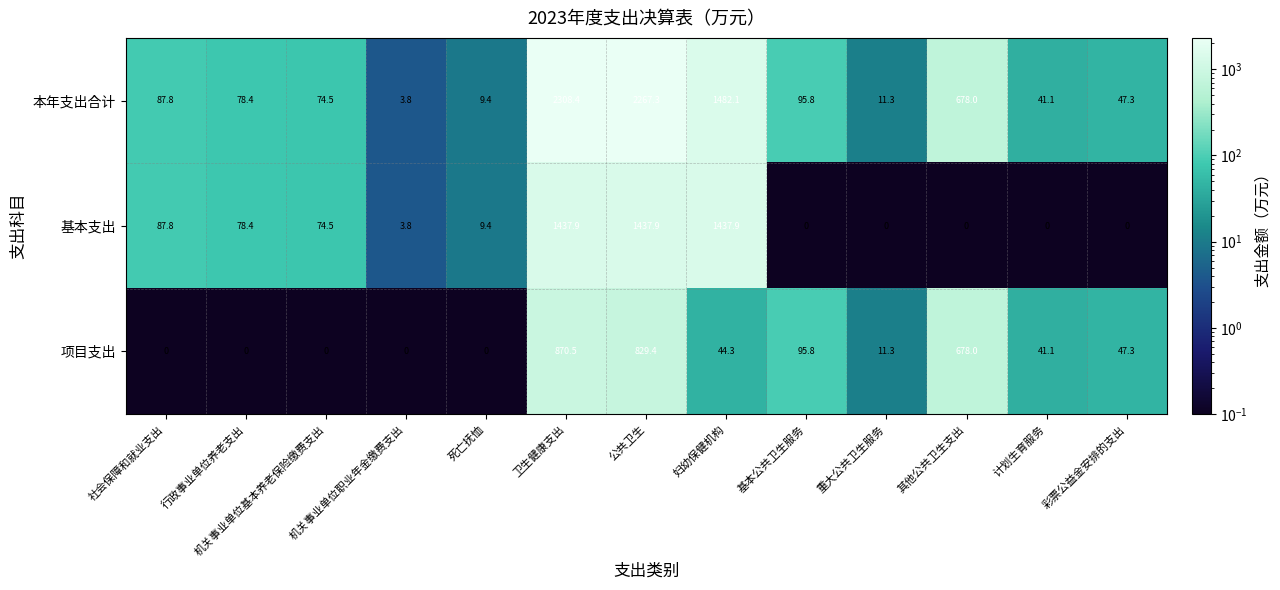

What is the total value across all series at 死亡抚恤?

18.8